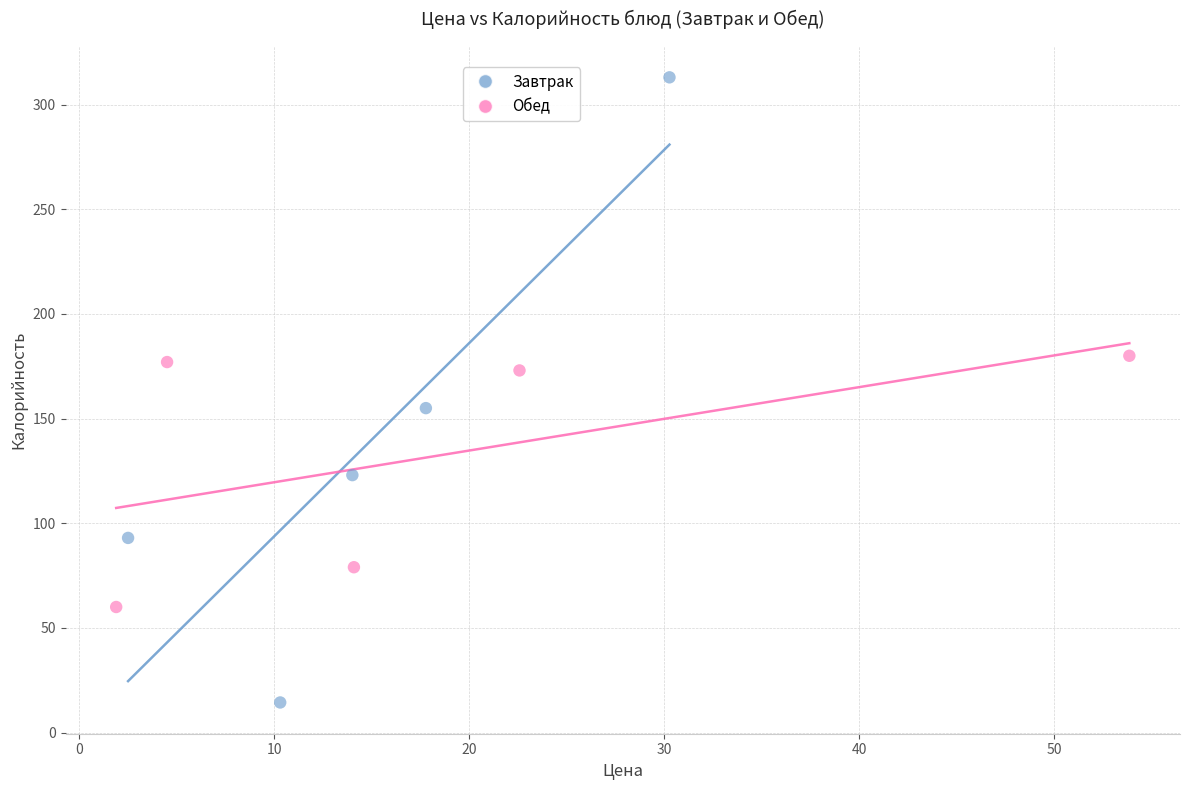

What are all the series names shown in the legend?

Завтрак, Обед